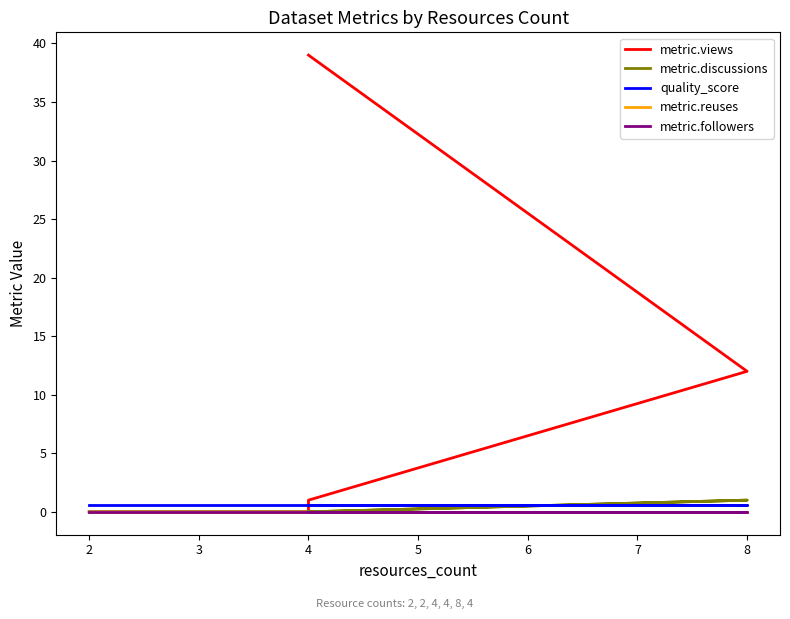

Between 2 and 4, which series saw the biggest shift?

metric.views